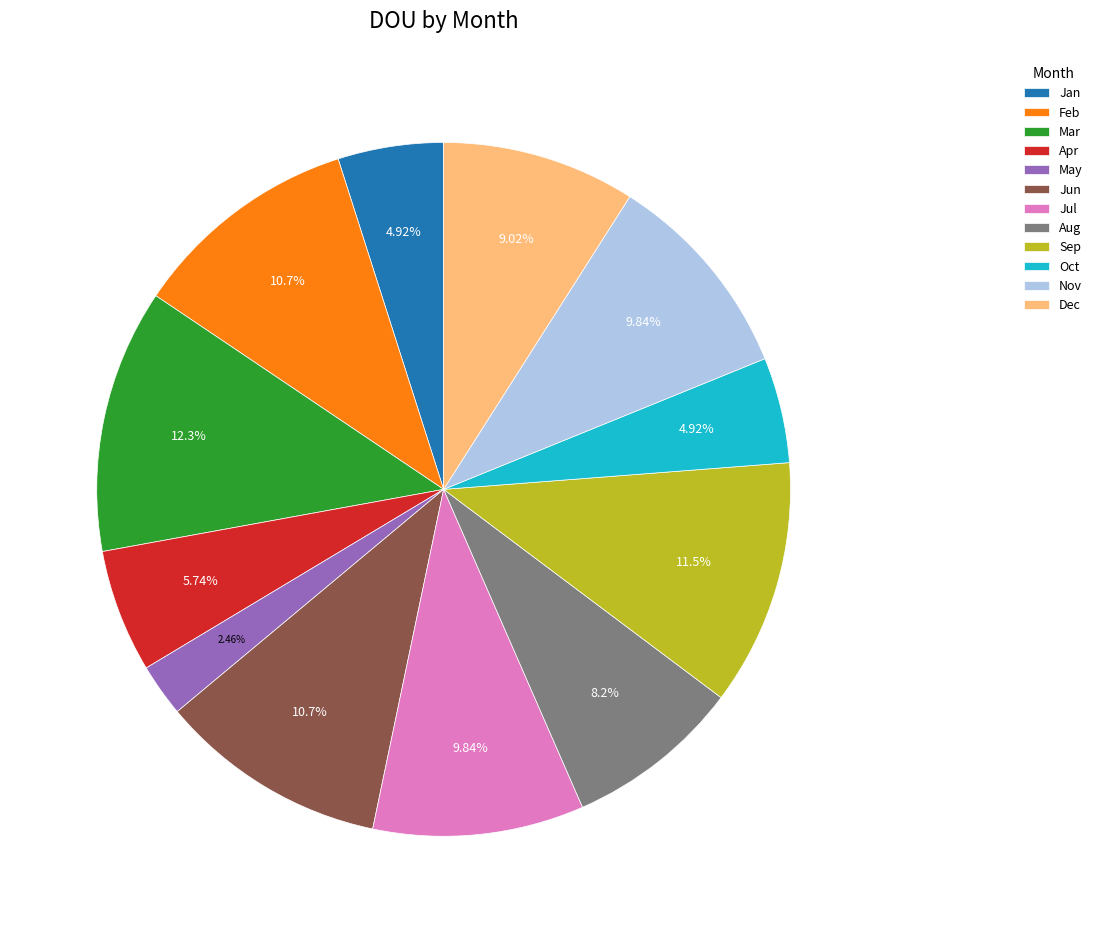

How much of the chart is everything except Jul?

90.2%